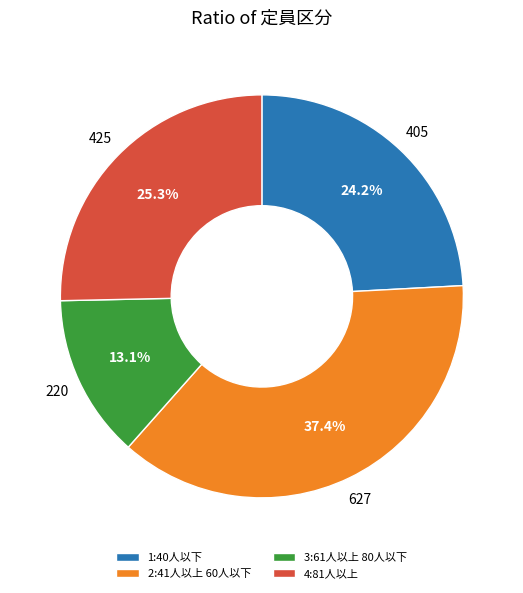

Between 1:40人以下 and 3:61人以上 80人以下, which is larger?

1:40人以下